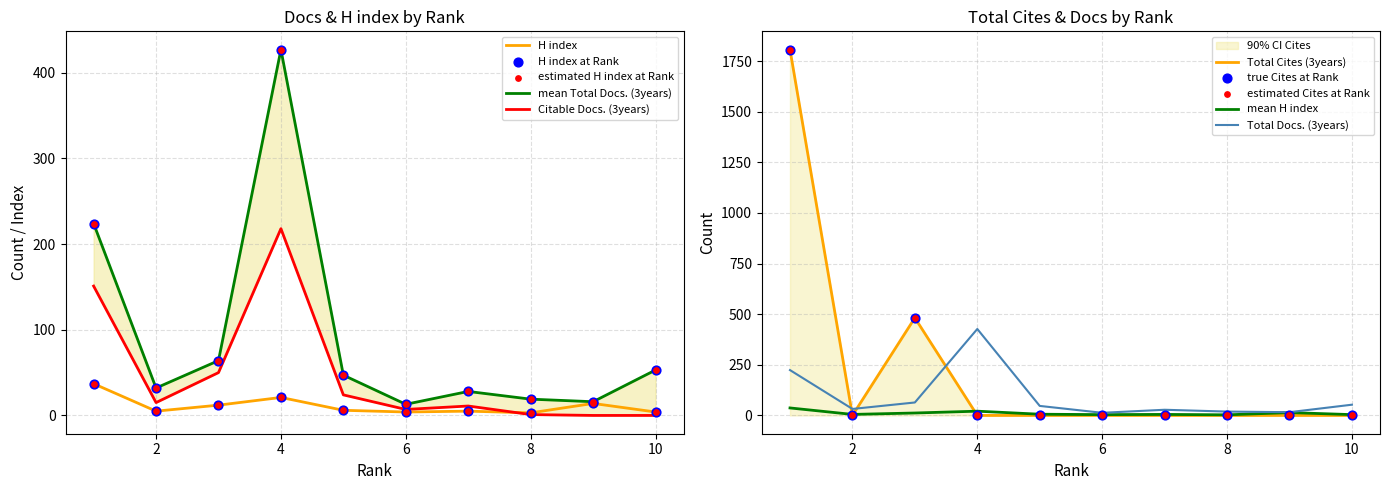

Which series reaches the maximum Y coordinate?

Total Cites (3years)